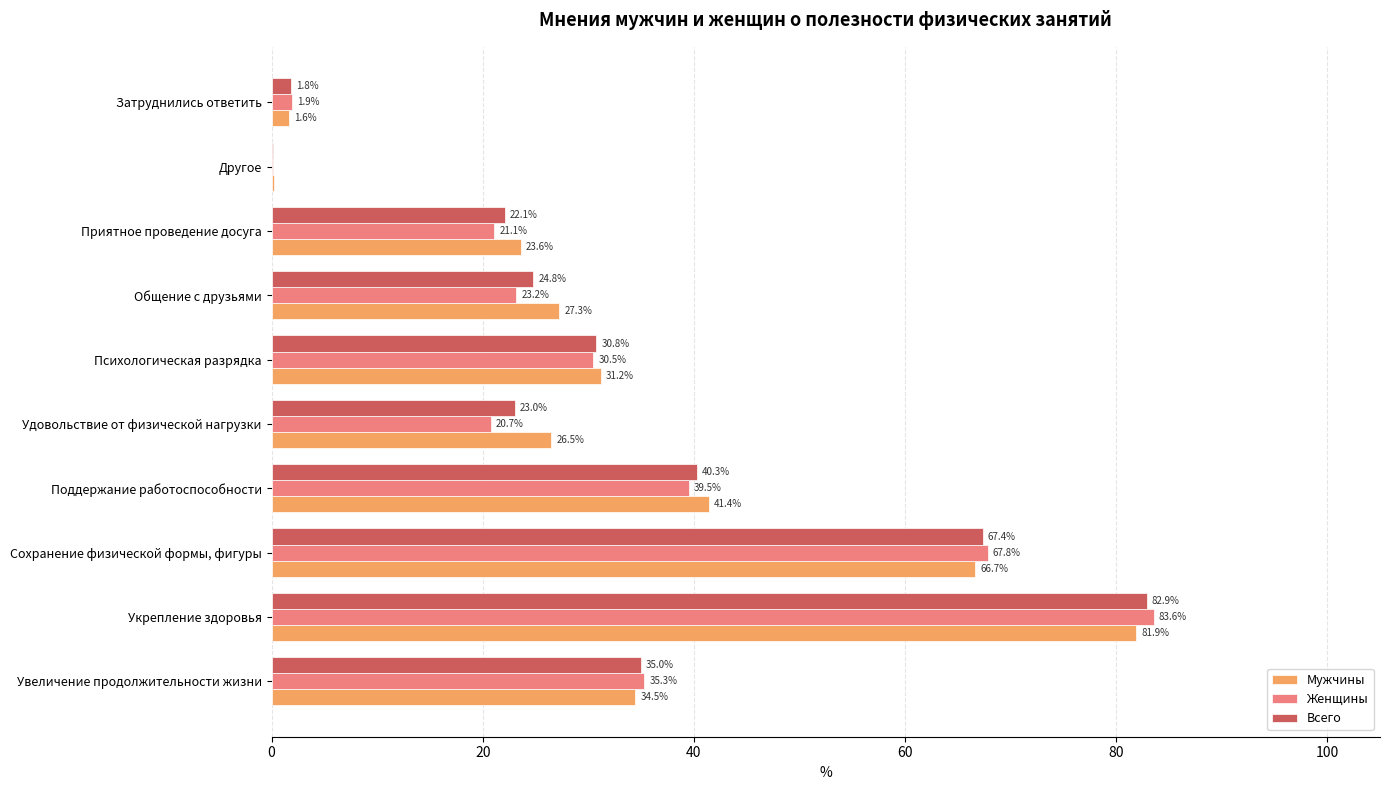

Which category has the highest value in the Женщины series?

Укрепление здоровья